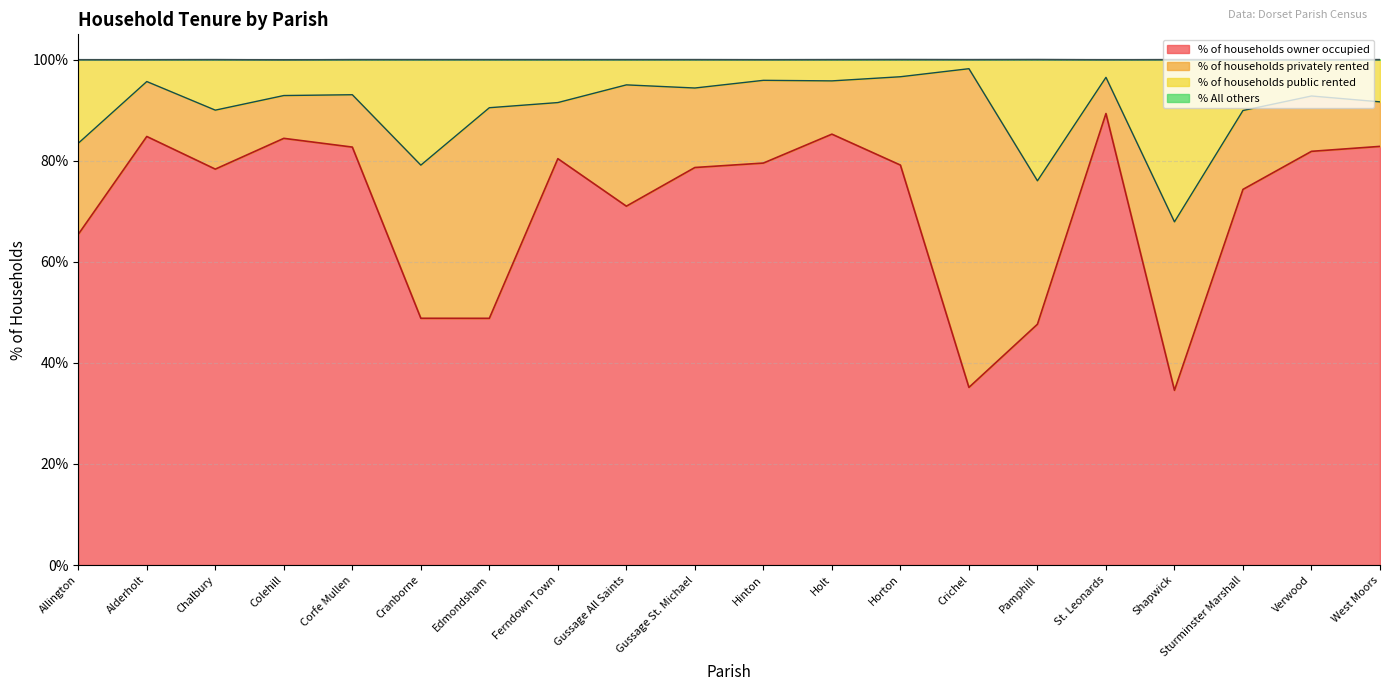

What position from the right is Corfe Mullen?

16